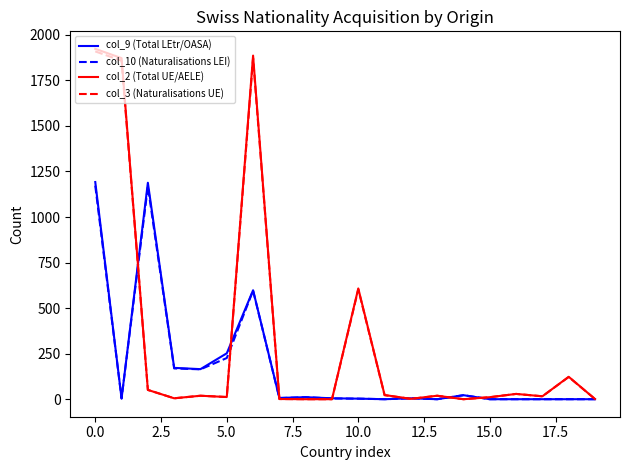

What is the maximum value shown in the chart?

1923